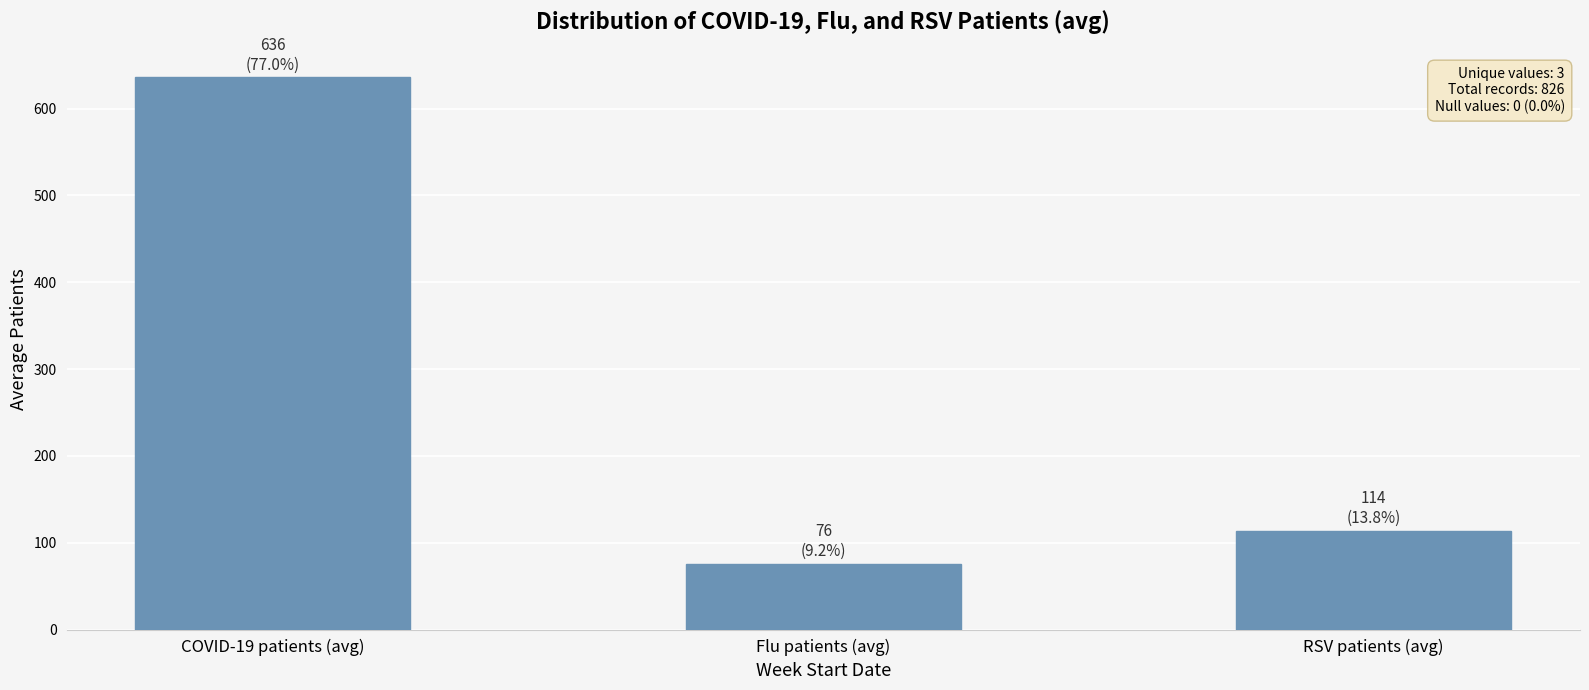

What is the change in value from COVID-19 patients (avg) to RSV patients (avg)?

-522